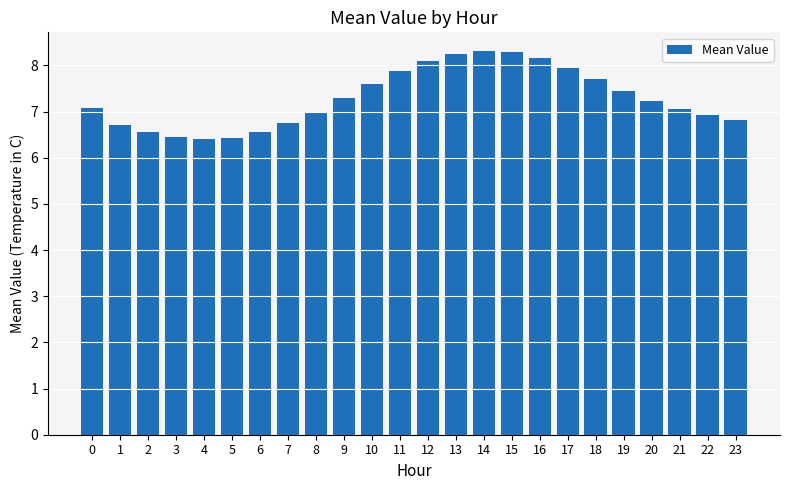

What is the difference between the values at 20 and 0?

0.1